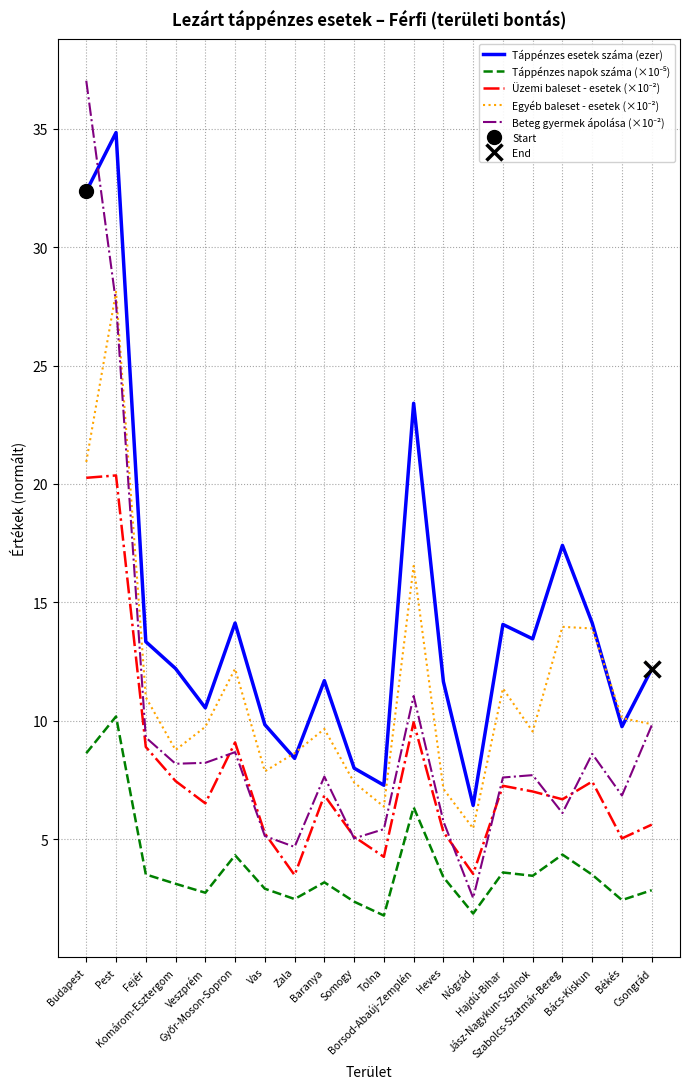

Rank the series by their average value, from lowest to highest.

Táppénzes napok száma (×10⁻⁵), Üzemi baleset - esetek (×10⁻²), Beteg gyermek ápolása (×10⁻²), Egyéb baleset - esetek (×10⁻²), Táppénzes esetek száma (ezer)